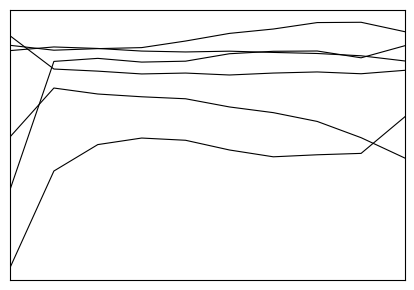

Does the chart have visible grid lines?

No